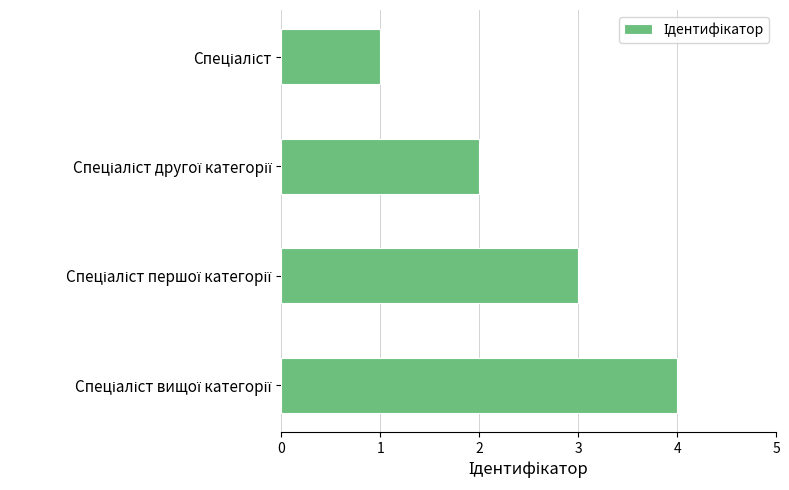

What is the greatest value displayed?

4